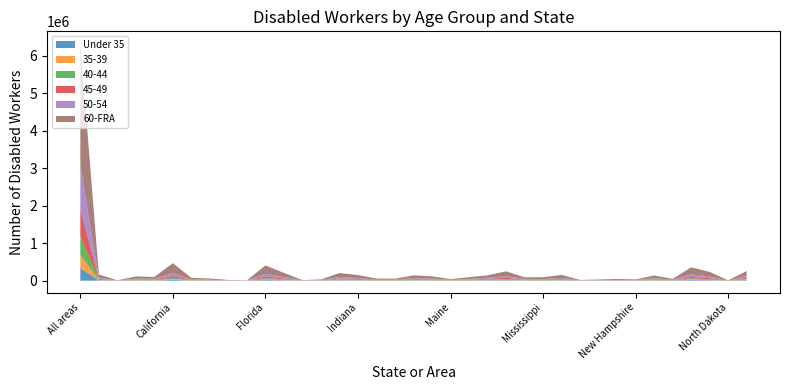

Which category has the highest value across all series?

All areas